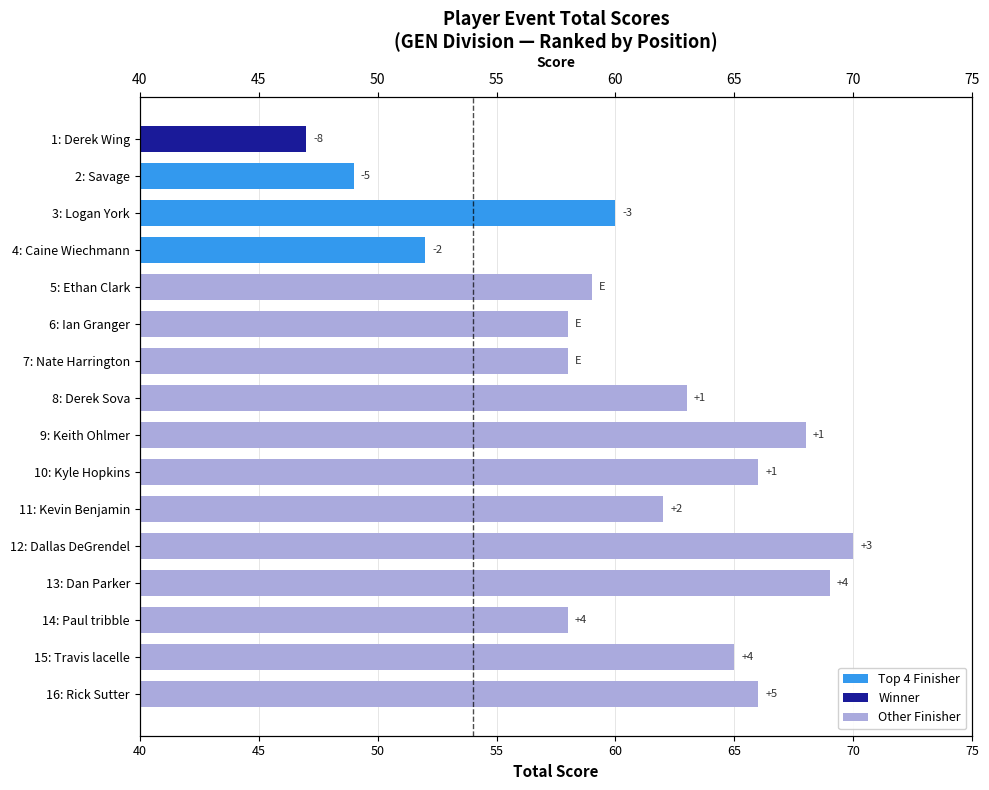

Read the value at 2: Savage.

49